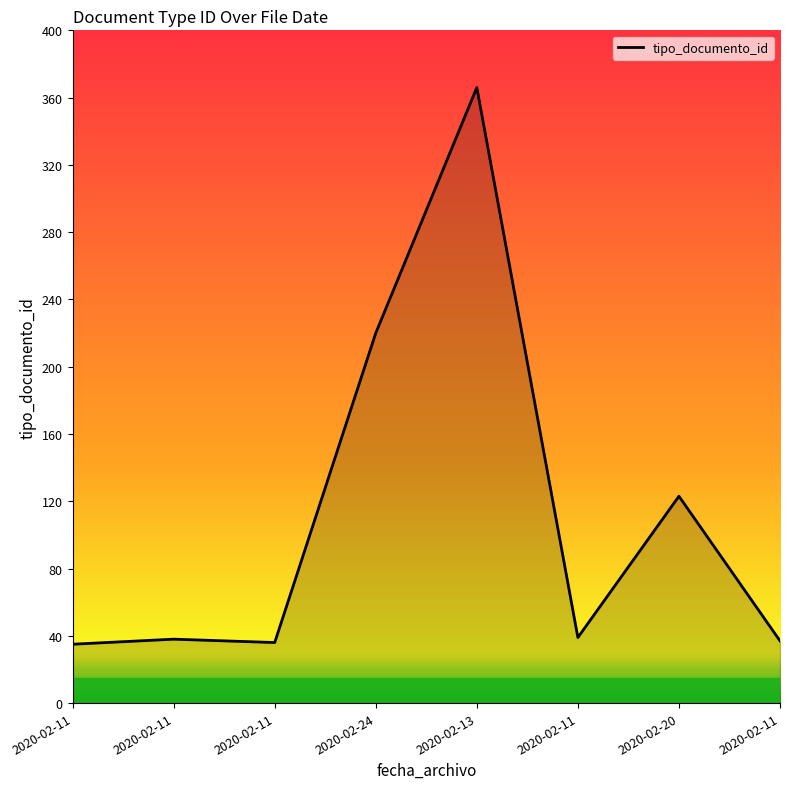

What is the change in value from 2020-02-11 to 2020-02-11?

+2